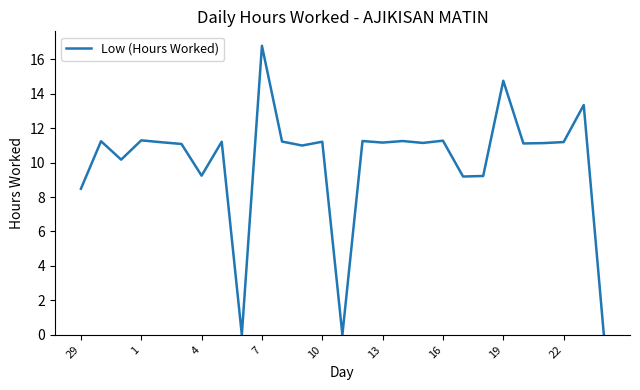

What is the maximum value shown in the chart?

16.8